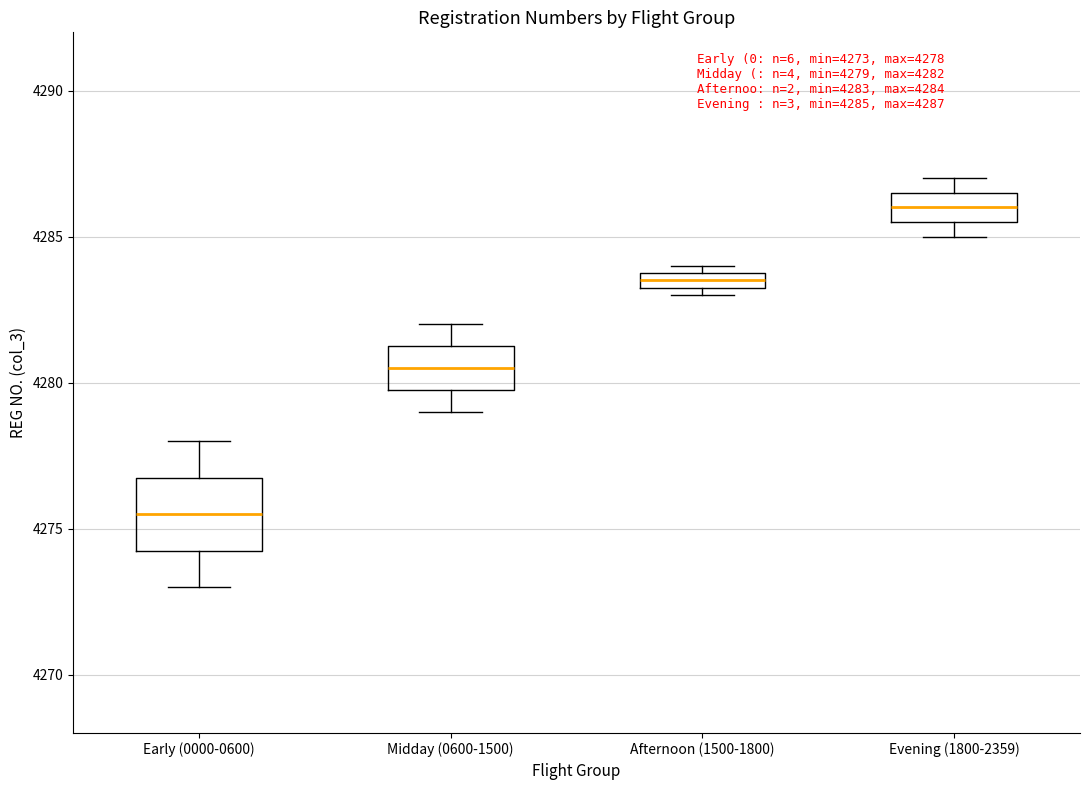

Which box has the highest median line?

Evening (1800-2359)